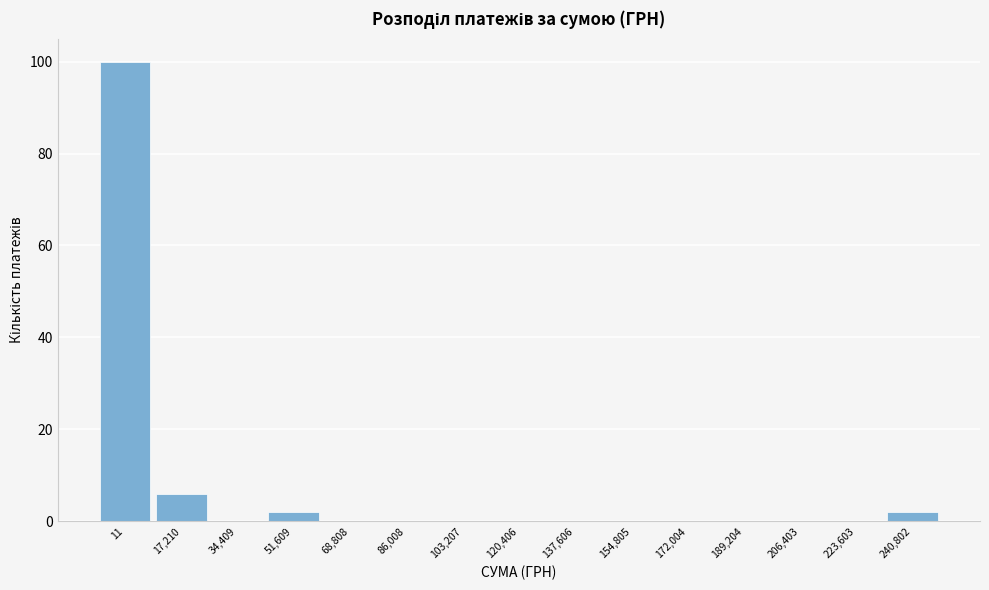

Reading right to left, transcribe all the data shown in this chart.

240,802=2	223,603=0	206,403=0	189,204=0	172,004=0	154,805=0	137,606=0	120,406=0	103,207=0	86,008=0	68,808=0	51,609=2	34,409=0	17,210=6	11=100